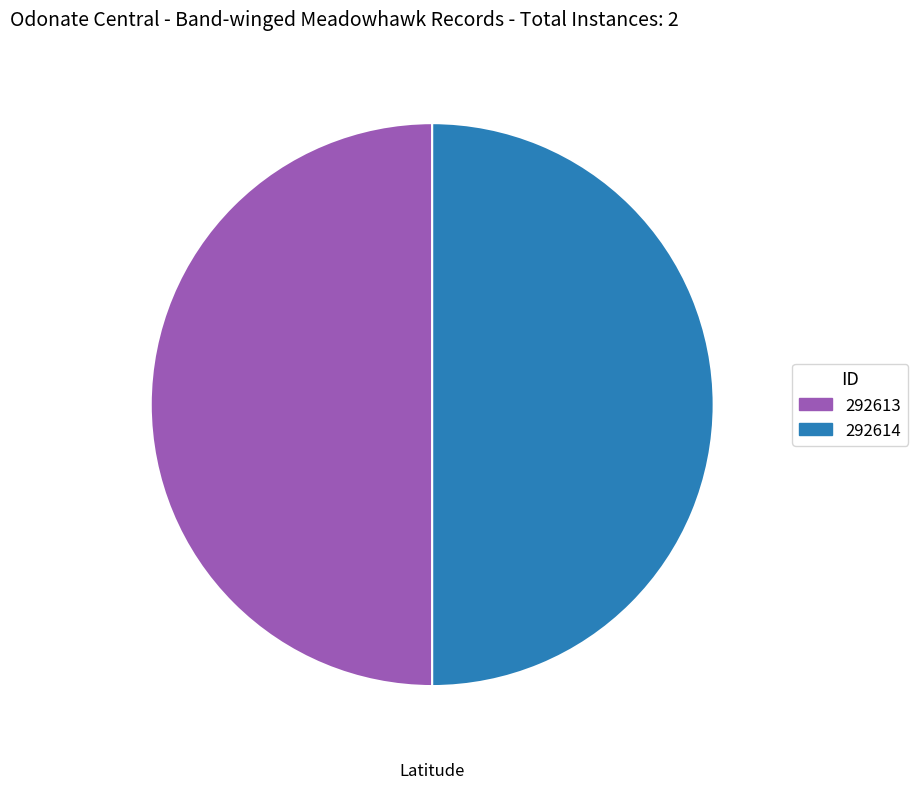

Is the sum of 292613 and 292614 greater than half?

Yes